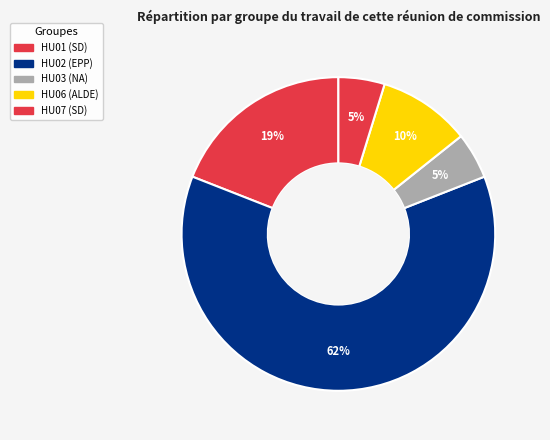

True or false: HU02 accounts for 62% of the total.

True